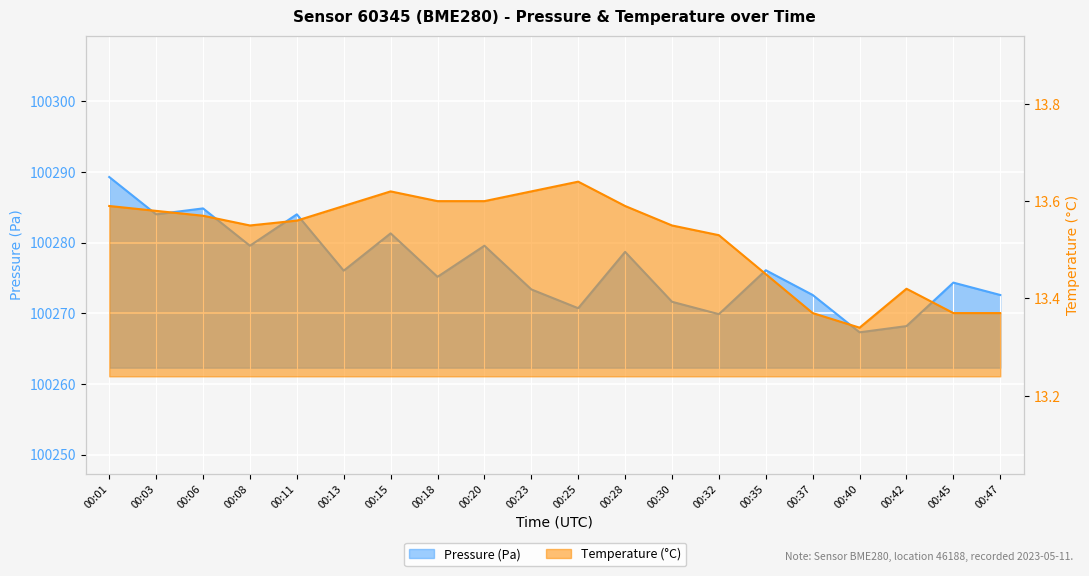

Is it true that temperature equals 3.0 at 00:03?

False